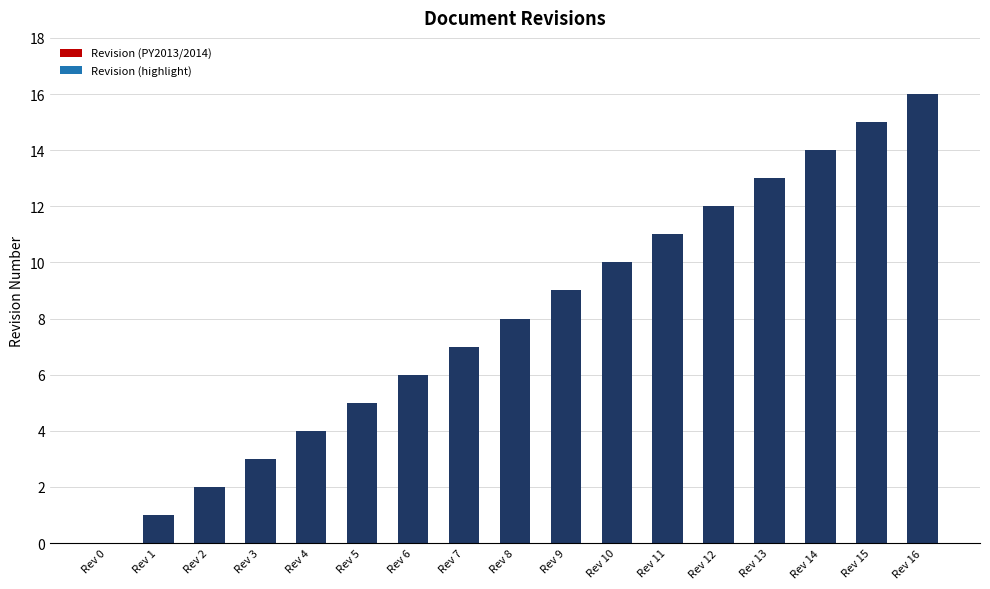

What is the average value?

8